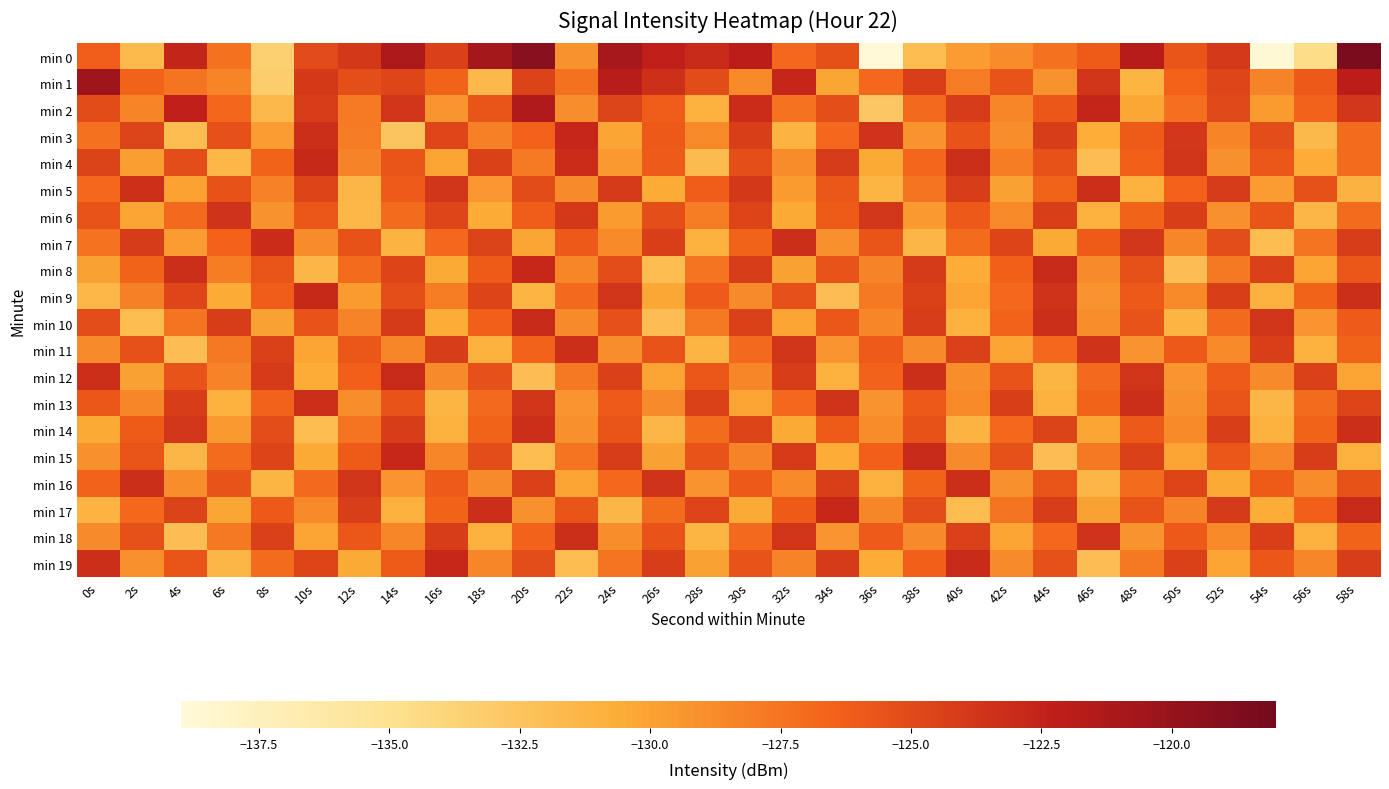

Reading left to right, list all the values displayed in this chart.

min 0: 0s=-126.2	2s=-131.6	4s=-122.6	6s=-127.3	8s=-133.5	10s=-125.0	12s=-123.9	14s=-121.1	16s=-124.5	18s=-120.8	20s=-119.3	22s=-129.1	24s=-120.9	26s=-122.2	28s=-122.9	30s=-122.1	32s=-126.8	34s=-125.4	36s=-139.0	38s=-131.8	40s=-129.7	42s=-128.8	44s=-127.3	46s=-126.1	48s=-121.8	50s=-125.6	52s=-123.9	54s=-138.7	56s=-134.6	58s=-118.5
min 1: 0s=-120.4	2s=-126.6	4s=-127.5	6s=-128.4	8s=-133.2	10s=-123.8	12s=-125.3	14s=-124.7	16s=-126.6	18s=-131.5	20s=-124.5	22s=-127.3	24s=-121.9	26s=-123.4	28s=-125.1	30s=-128.6	32s=-122.7	34s=-130.2	36s=-126.8	38s=-124.3	40s=-127.9	42s=-125.6	44s=-129.1	46s=-123.7	48s=-131.2	50s=-126.4	52s=-124.8	54s=-128.3	56s=-125.9	58s=-122.1
min 2: 0s=-125.1	2s=-128.4	4s=-122.3	6s=-126.7	8s=-131.5	10s=-124.2	12s=-127.8	14s=-123.6	16s=-129.3	18s=-125.7	20s=-121.4	22s=-128.9	24s=-124.6	26s=-126.2	28s=-130.8	30s=-123.1	32s=-127.4	34s=-125.3	36s=-132.7	38s=-126.9	40s=-124.1	42s=-128.5	44s=-125.8	46s=-122.6	48s=-130.3	50s=-127.2	52s=-124.9	54s=-129.6	56s=-126.5	58s=-123.8
min 3: 0s=-127.3	2s=-124.6	4s=-131.8	6s=-125.4	8s=-129.7	10s=-123.3	12s=-127.9	14s=-132.5	16s=-124.8	18s=-128.1	20s=-126.4	22s=-122.7	24s=-130.2	26s=-125.9	28s=-128.6	30s=-124.3	32s=-131.1	34s=-126.8	36s=-123.5	38s=-129.2	40s=-125.6	42s=-128.9	44s=-124.2	46s=-130.7	48s=-126.1	50s=-123.8	52s=-128.4	54s=-125.2	56s=-131.6	58s=-127.0
min 4: 0s=-124.5	2s=-129.8	4s=-125.2	6s=-131.4	8s=-126.6	10s=-122.9	12s=-128.3	14s=-125.7	16s=-130.1	18s=-124.4	20s=-127.8	22s=-123.1	24s=-129.5	26s=-126.0	28s=-131.7	30s=-125.3	32s=-128.8	34s=-124.1	36s=-130.4	38s=-126.7	40s=-123.2	42s=-128.0	44s=-125.5	46s=-131.9	48s=-126.3	50s=-123.6	52s=-129.0	54s=-125.8	56s=-130.6	58s=-127.1
min 5: 0s=-126.8	2s=-123.4	4s=-130.0	6s=-125.5	8s=-128.2	10s=-124.7	12s=-131.3	14s=-126.0	16s=-123.7	18s=-129.4	20s=-125.1	22s=-128.7	24s=-124.0	26s=-130.5	28s=-126.2	30s=-123.9	32s=-129.6	34s=-125.8	36s=-131.2	38s=-127.5	40s=-124.2	42s=-129.9	44s=-126.6	46s=-123.3	48s=-130.8	50s=-126.4	52s=-124.1	54s=-129.7	56s=-125.4	58s=-131.0
min 6: 0s=-125.6	2s=-130.2	4s=-126.9	6s=-123.5	8s=-129.1	10s=-125.8	12s=-131.4	14s=-127.1	16s=-124.8	18s=-130.5	20s=-126.2	22s=-123.9	24s=-129.6	26s=-125.3	28s=-128.0	30s=-124.7	32s=-130.4	34s=-126.1	36s=-123.8	38s=-129.5	40s=-125.9	42s=-128.6	44s=-124.3	46s=-130.9	48s=-126.6	50s=-124.3	52s=-129.0	54s=-125.7	56s=-131.3	58s=-127.0
min 7: 0s=-127.4	2s=-124.1	4s=-129.7	6s=-126.4	8s=-123.1	10s=-128.8	12s=-125.5	14s=-131.1	16s=-126.8	18s=-124.5	20s=-130.2	22s=-125.9	24s=-128.6	26s=-124.3	28s=-130.9	30s=-126.6	32s=-123.3	34s=-129.0	36s=-125.7	38s=-131.3	40s=-127.0	42s=-124.7	44s=-130.4	46s=-126.1	48s=-123.8	50s=-128.5	52s=-125.2	54s=-131.8	56s=-127.5	58s=-124.2
min 8: 0s=-129.9	2s=-126.6	4s=-123.3	6s=-128.0	8s=-125.7	10s=-131.3	12s=-127.0	14s=-124.7	16s=-130.4	18s=-126.1	20s=-122.8	22s=-128.5	24s=-125.2	26s=-131.8	28s=-127.5	30s=-124.2	32s=-129.9	34s=-125.6	36s=-128.3	38s=-124.0	40s=-130.6	42s=-126.3	44s=-123.0	46s=-128.7	48s=-125.4	50s=-132.0	52s=-127.7	54s=-124.4	56s=-130.1	58s=-125.8
min 9: 0s=-131.4	2s=-128.1	4s=-124.8	6s=-130.5	8s=-126.2	10s=-122.9	12s=-129.6	14s=-125.3	16s=-128.0	18s=-124.7	20s=-131.2	22s=-126.9	24s=-123.6	26s=-130.3	28s=-126.0	30s=-128.7	32s=-125.4	34s=-132.0	36s=-127.7	38s=-124.4	40s=-130.1	42s=-126.8	44s=-123.5	46s=-129.2	48s=-125.9	50s=-128.6	52s=-124.3	54s=-130.9	56s=-126.6	58s=-123.3
min 10: 0s=-125.2	2s=-131.8	4s=-127.5	6s=-124.2	8s=-129.9	10s=-125.6	12s=-128.3	14s=-124.0	16s=-130.6	18s=-126.3	20s=-123.0	22s=-128.7	24s=-125.4	26s=-132.0	28s=-127.7	30s=-124.4	32s=-130.1	34s=-125.8	36s=-128.5	38s=-124.2	40s=-130.8	42s=-126.5	44s=-123.2	46s=-128.9	48s=-125.6	50s=-131.2	52s=-126.9	54s=-123.6	56s=-129.3	58s=-126.0
min 11: 0s=-128.7	2s=-125.4	4s=-132.0	6s=-127.7	8s=-124.4	10s=-130.1	12s=-125.8	14s=-128.5	16s=-124.2	18s=-130.8	20s=-126.5	22s=-123.2	24s=-128.9	26s=-125.6	28s=-131.2	30s=-126.9	32s=-123.6	34s=-129.3	36s=-126.0	38s=-128.7	40s=-124.4	42s=-130.1	44s=-126.8	46s=-123.5	48s=-129.2	50s=-125.9	52s=-128.6	54s=-124.3	56s=-130.9	58s=-126.6
min 12: 0s=-123.3	2s=-129.9	4s=-125.6	6s=-128.3	8s=-124.0	10s=-130.6	12s=-126.3	14s=-123.0	16s=-128.7	18s=-125.4	20s=-132.0	22s=-127.7	24s=-124.4	26s=-130.1	28s=-125.8	30s=-128.5	32s=-124.2	34s=-130.8	36s=-126.5	38s=-123.2	40s=-128.9	42s=-125.6	44s=-131.2	46s=-126.9	48s=-123.6	50s=-129.3	52s=-126.0	54s=-128.7	56s=-124.4	58s=-130.1
min 13: 0s=-125.8	2s=-128.5	4s=-124.2	6s=-130.8	8s=-126.5	10s=-123.2	12s=-128.9	14s=-125.6	16s=-131.2	18s=-126.9	20s=-123.6	22s=-129.3	24s=-126.0	26s=-128.7	28s=-124.4	30s=-130.1	32s=-126.8	34s=-123.5	36s=-129.2	38s=-125.9	40s=-128.6	42s=-124.3	44s=-130.9	46s=-126.6	48s=-123.3	50s=-129.0	52s=-125.7	54s=-131.3	56s=-127.0	58s=-124.7
min 14: 0s=-130.4	2s=-126.1	4s=-123.8	6s=-129.5	8s=-125.2	10s=-131.8	12s=-127.5	14s=-124.2	16s=-130.9	18s=-126.6	20s=-123.3	22s=-129.0	24s=-125.7	26s=-131.3	28s=-127.0	30s=-124.7	32s=-130.4	34s=-126.1	36s=-128.8	38s=-125.5	40s=-131.1	42s=-126.8	44s=-124.5	46s=-130.2	48s=-125.9	50s=-128.6	52s=-124.3	54s=-130.9	56s=-126.6	58s=-123.3
min 15: 0s=-129.0	2s=-125.7	4s=-131.3	6s=-127.0	8s=-124.7	10s=-130.4	12s=-126.1	14s=-122.8	16s=-128.5	18s=-125.2	20s=-131.8	22s=-127.5	24s=-124.2	26s=-129.9	28s=-125.6	30s=-128.3	32s=-124.0	34s=-130.6	36s=-126.3	38s=-123.0	40s=-128.7	42s=-125.4	44s=-132.0	46s=-127.7	48s=-124.4	50s=-130.1	52s=-125.8	54s=-128.5	56s=-124.2	58s=-130.8
min 16: 0s=-126.5	2s=-123.2	4s=-128.9	6s=-125.6	8s=-131.2	10s=-126.9	12s=-123.6	14s=-129.3	16s=-126.0	18s=-128.7	20s=-124.4	22s=-130.1	24s=-126.8	26s=-123.5	28s=-129.2	30s=-125.9	32s=-128.6	34s=-124.3	36s=-130.9	38s=-126.6	40s=-123.3	42s=-129.0	44s=-125.7	46s=-131.3	48s=-127.0	50s=-124.7	52s=-130.4	54s=-126.1	56s=-128.8	58s=-125.5
min 17: 0s=-131.1	2s=-126.8	4s=-124.5	6s=-130.2	8s=-125.9	10s=-128.6	12s=-124.3	14s=-130.9	16s=-126.6	18s=-123.3	20s=-129.0	22s=-125.7	24s=-131.3	26s=-127.0	28s=-124.7	30s=-130.4	32s=-126.1	34s=-122.8	36s=-128.5	38s=-125.2	40s=-131.8	42s=-127.5	44s=-124.2	46s=-129.9	48s=-125.6	50s=-128.3	52s=-124.0	54s=-130.6	56s=-126.3	58s=-123.0
min 18: 0s=-128.7	2s=-125.4	4s=-132.0	6s=-127.7	8s=-124.4	10s=-130.1	12s=-125.8	14s=-128.5	16s=-124.2	18s=-130.8	20s=-126.5	22s=-123.2	24s=-128.9	26s=-125.6	28s=-131.2	30s=-126.9	32s=-123.6	34s=-129.3	36s=-126.0	38s=-128.7	40s=-124.4	42s=-130.1	44s=-126.8	46s=-123.5	48s=-129.2	50s=-125.9	52s=-128.6	54s=-124.3	56s=-130.9	58s=-126.6
min 19: 0s=-123.3	2s=-129.0	4s=-125.7	6s=-131.3	8s=-127.0	10s=-124.7	12s=-130.4	14s=-126.1	16s=-122.8	18s=-128.5	20s=-125.2	22s=-131.8	24s=-127.5	26s=-124.2	28s=-129.9	30s=-125.6	32s=-128.3	34s=-124.0	36s=-130.6	38s=-126.3	40s=-123.0	42s=-128.7	44s=-125.4	46s=-132.0	48s=-127.7	50s=-124.4	52s=-130.1	54s=-125.8	56s=-128.5	58s=-124.2